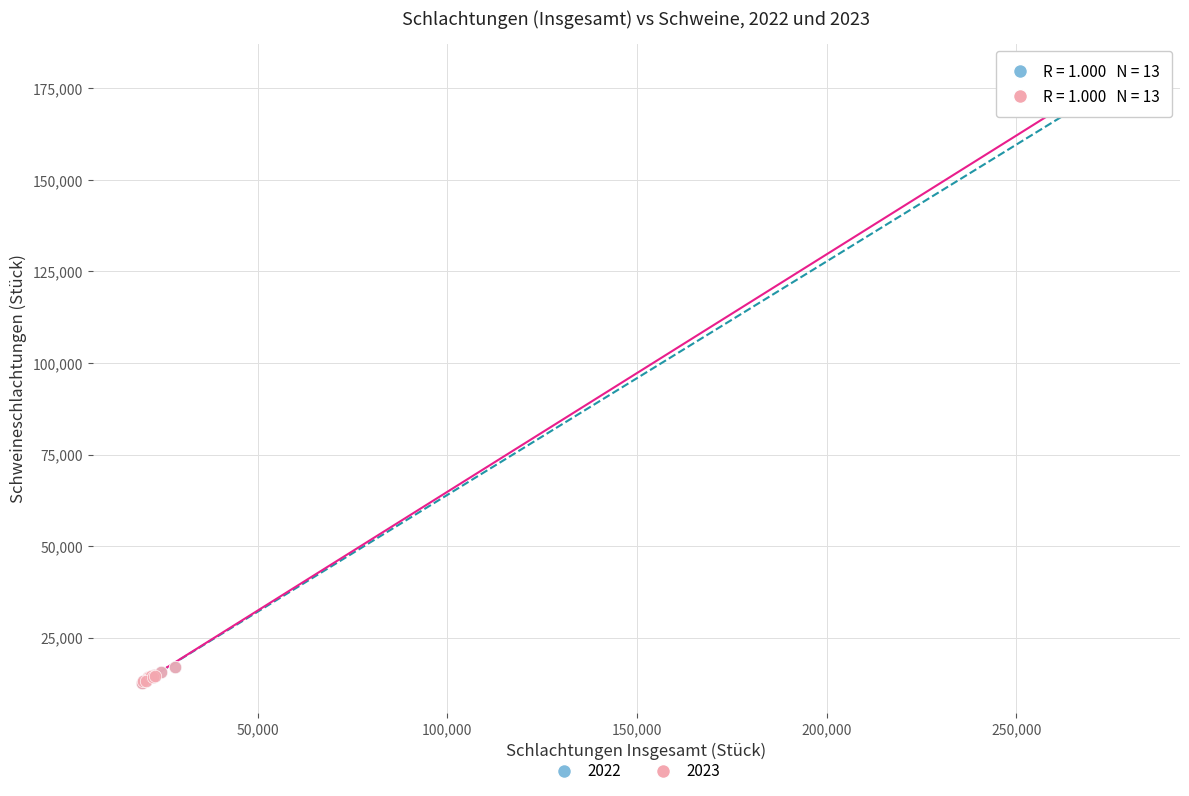

Which series has the largest Y range (max minus min)?

2022